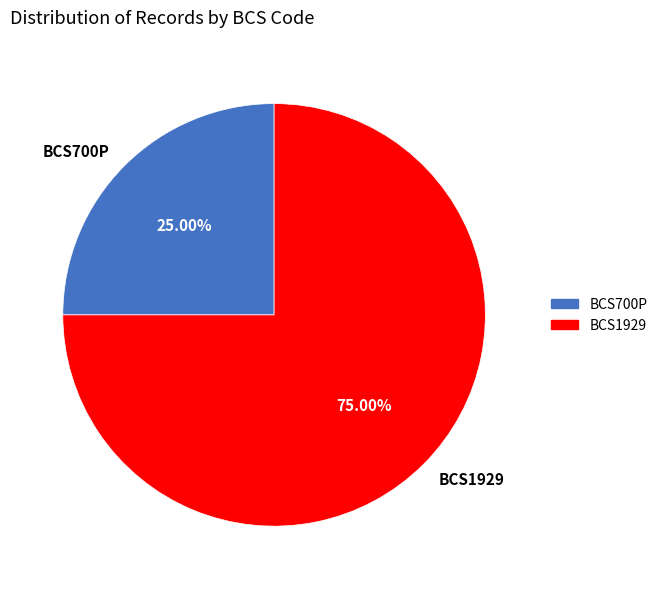

Rank the categories by value from highest to lowest.

BCS1929, BCS700P